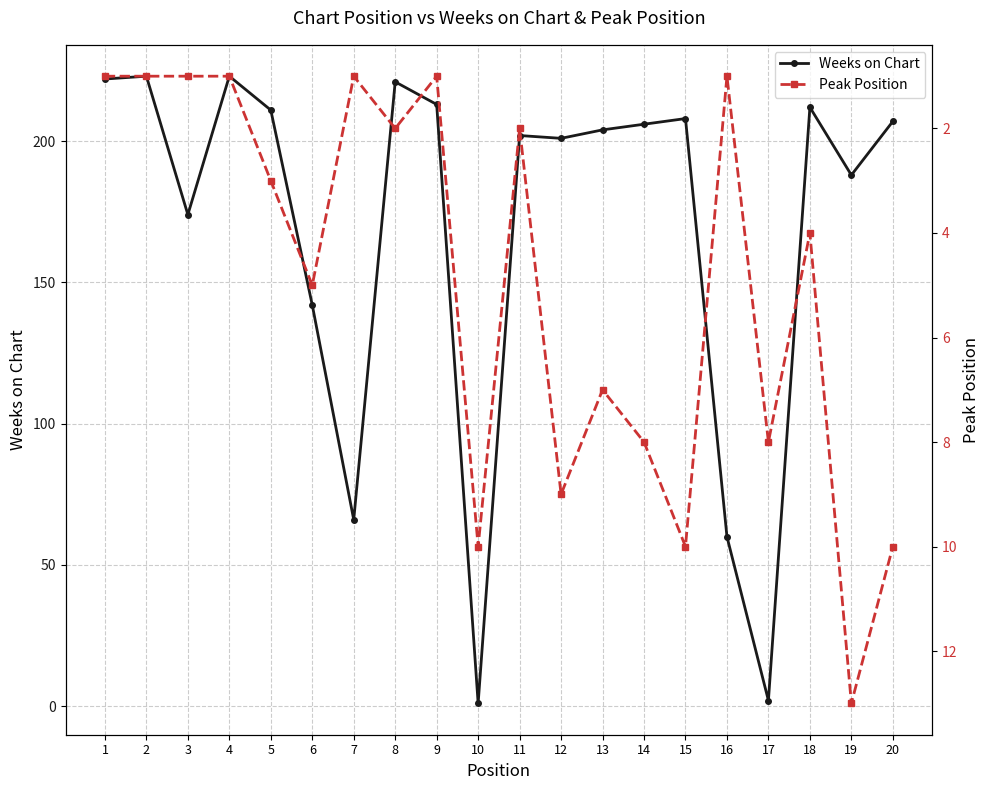

How many times do Peak Position and Weeks on Chart cross each other?

4